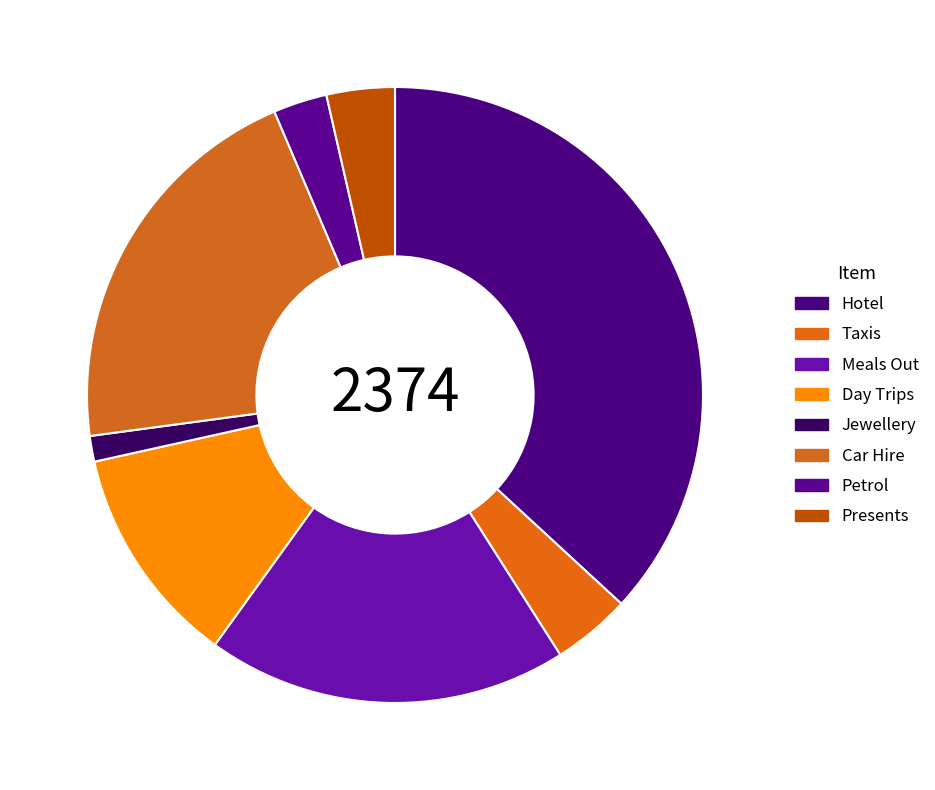

To the nearest percent, what is the difference between the largest and smallest slice percentages?

36%